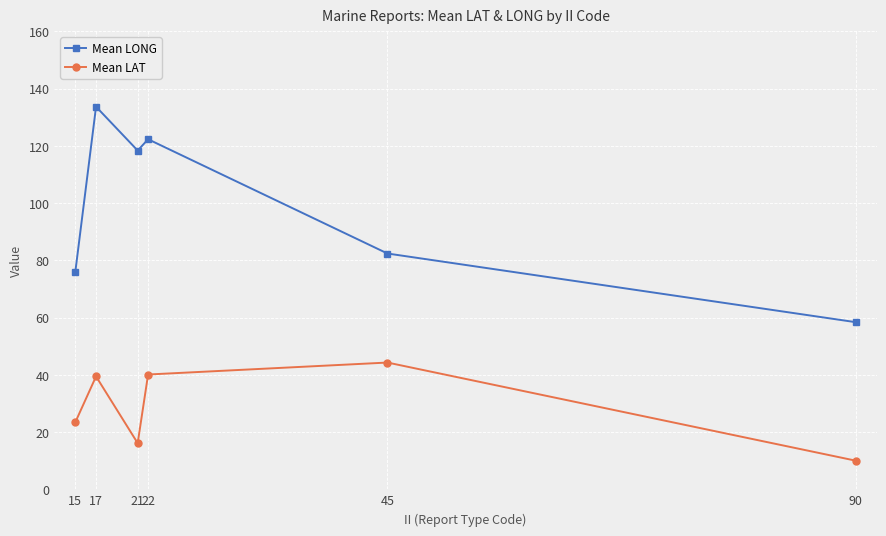

What is the value of the Mean LONG point at the 1st from the left?

75.8